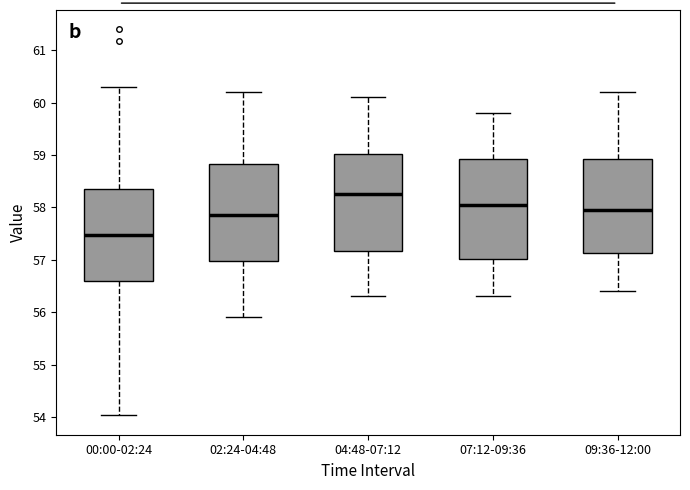

Where is the lower edge of the box for 00:00-02:24 on the y-axis? The values are not printed on the chart, so give them approximately, as read against the axis.

56.6